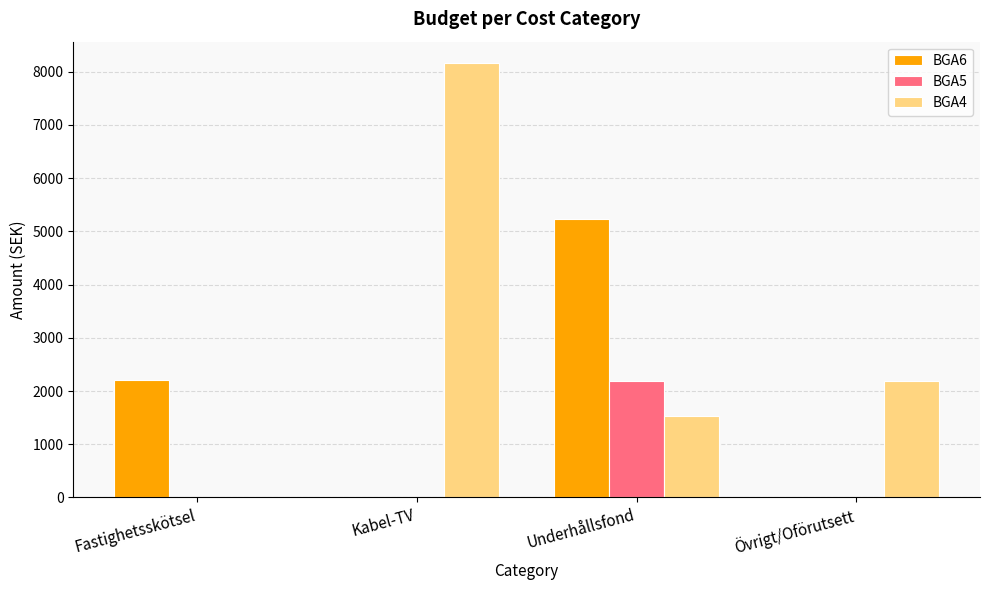

True or false: BGA4 has a value of 2181 at Övrigt/Oförutsett.

True